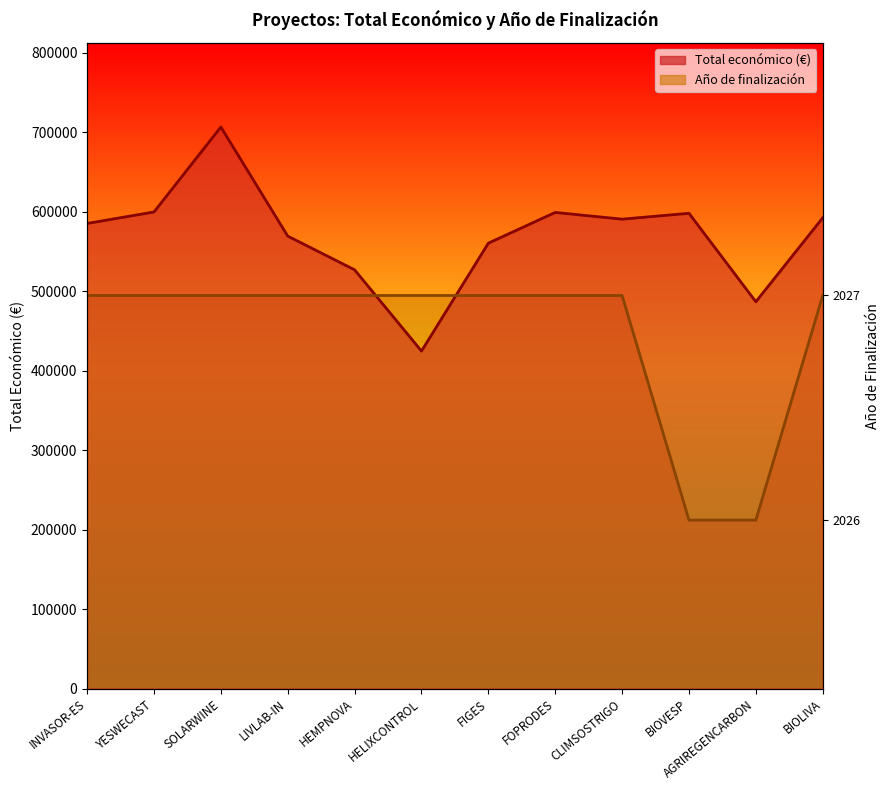

At which category does Total económico reach its first local valley?

HELIXCONTROL